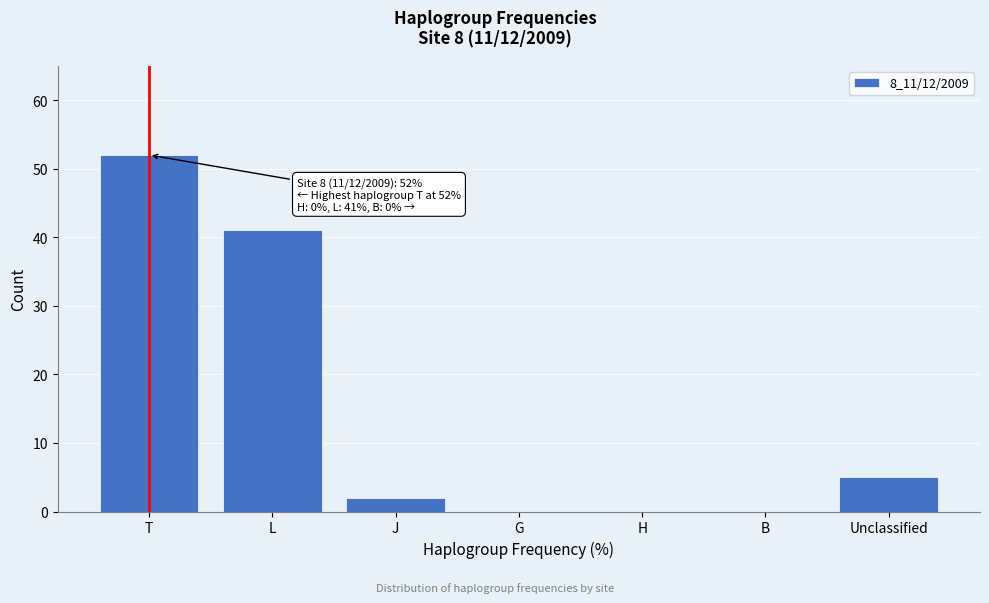

Reading left to right, transcribe all the data shown in this chart.

T=52	L=41	J=2	G=0	H=0	B=0	Unclassified=5